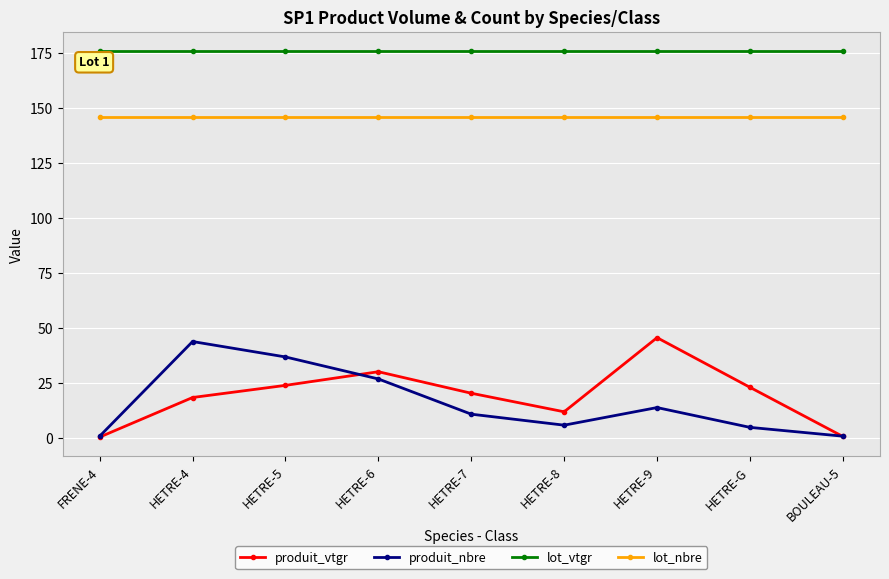

What is the difference between the produit_nbre values at FRENE-4 and HETRE-G?

4.0